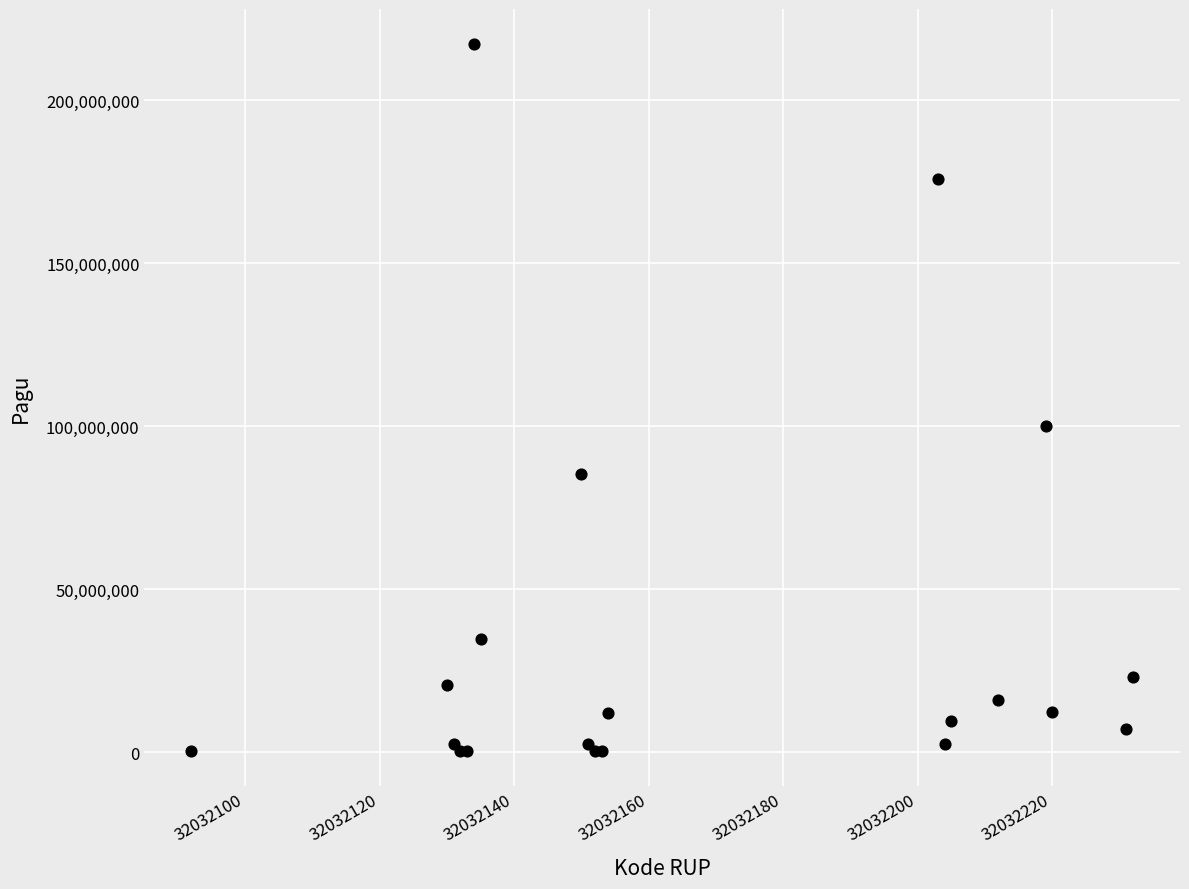

What Y value in the scatter plot is closest to 108800000?

99958000